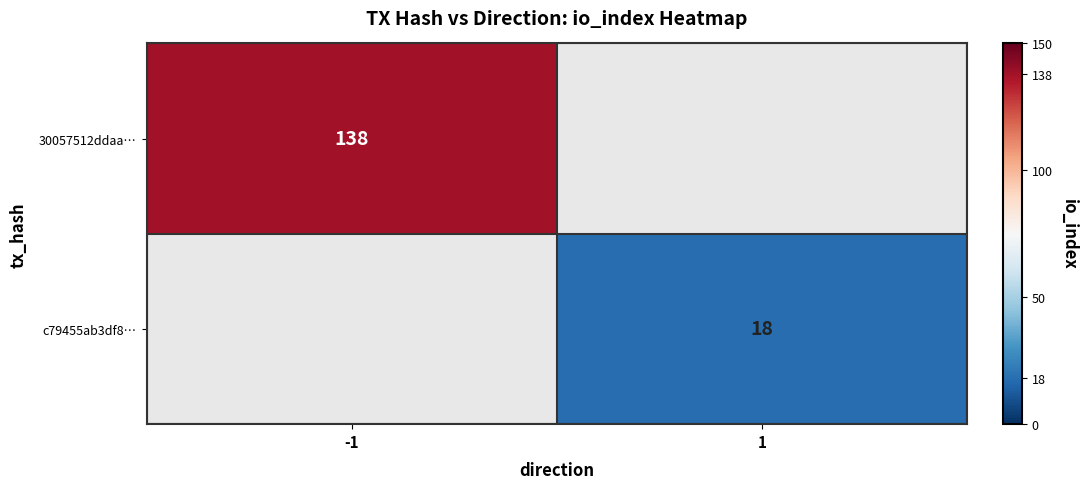

Is it true that 30057512ddaa… equals 138 at -1?

True